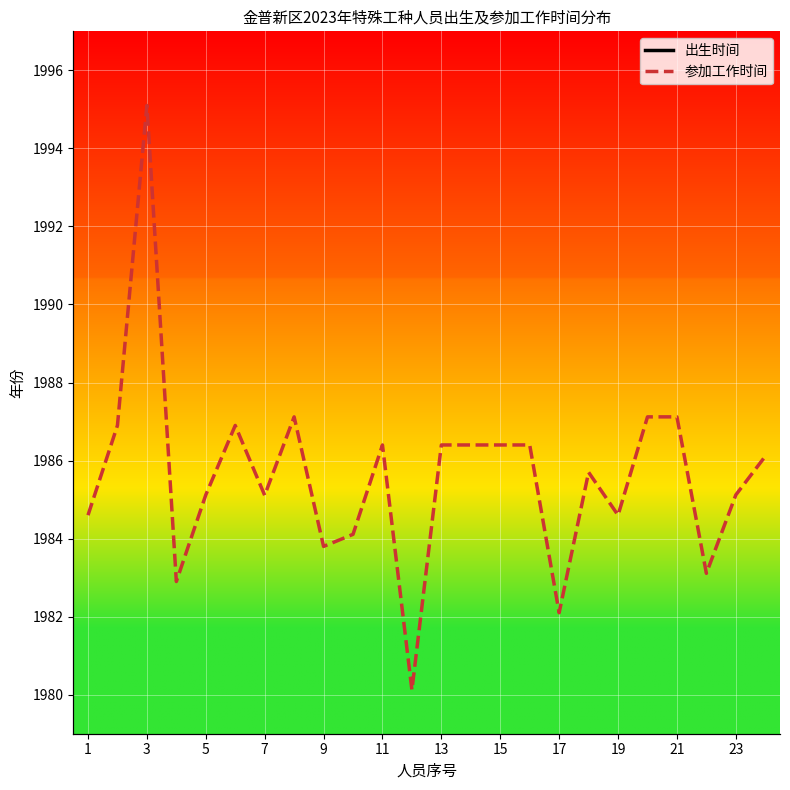

True or false: 参加工作时间 has more than 1 points higher than both neighbors.

True